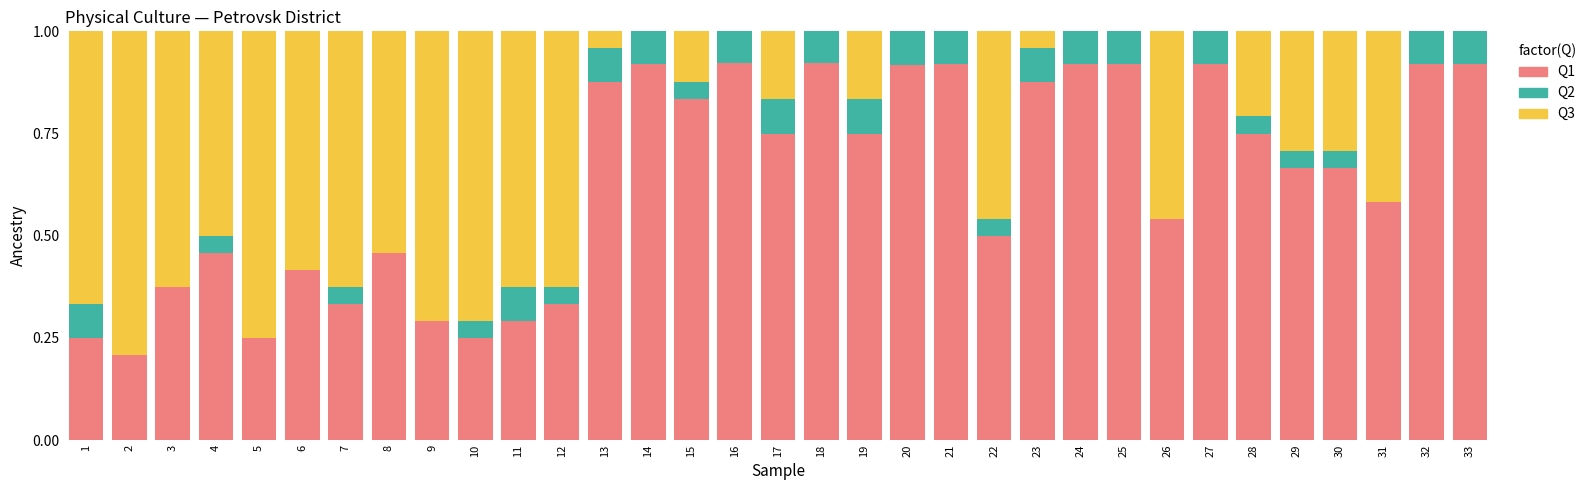

What is the total value across all series at 19?

1.0